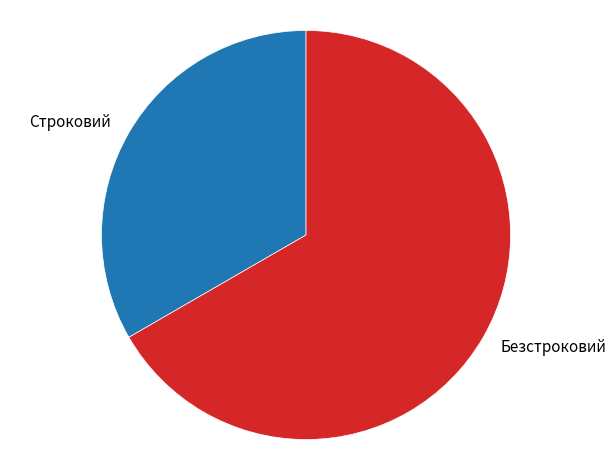

Combined, do Строковий and Безстроковий account for over 50%?

Yes